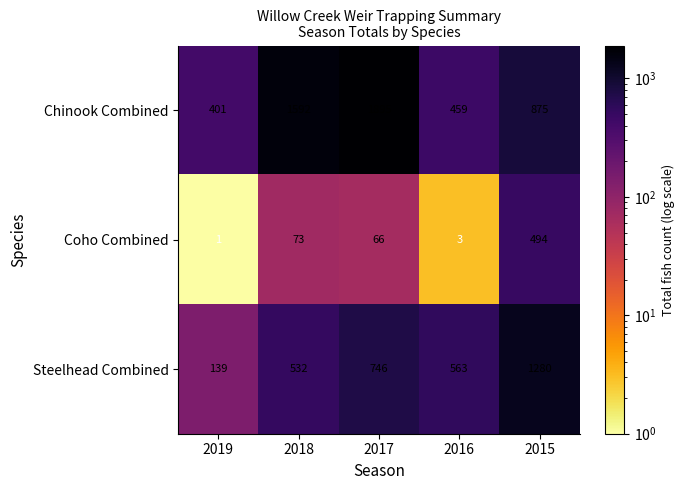

Which series has the largest total across all categories?

Chinook Combined